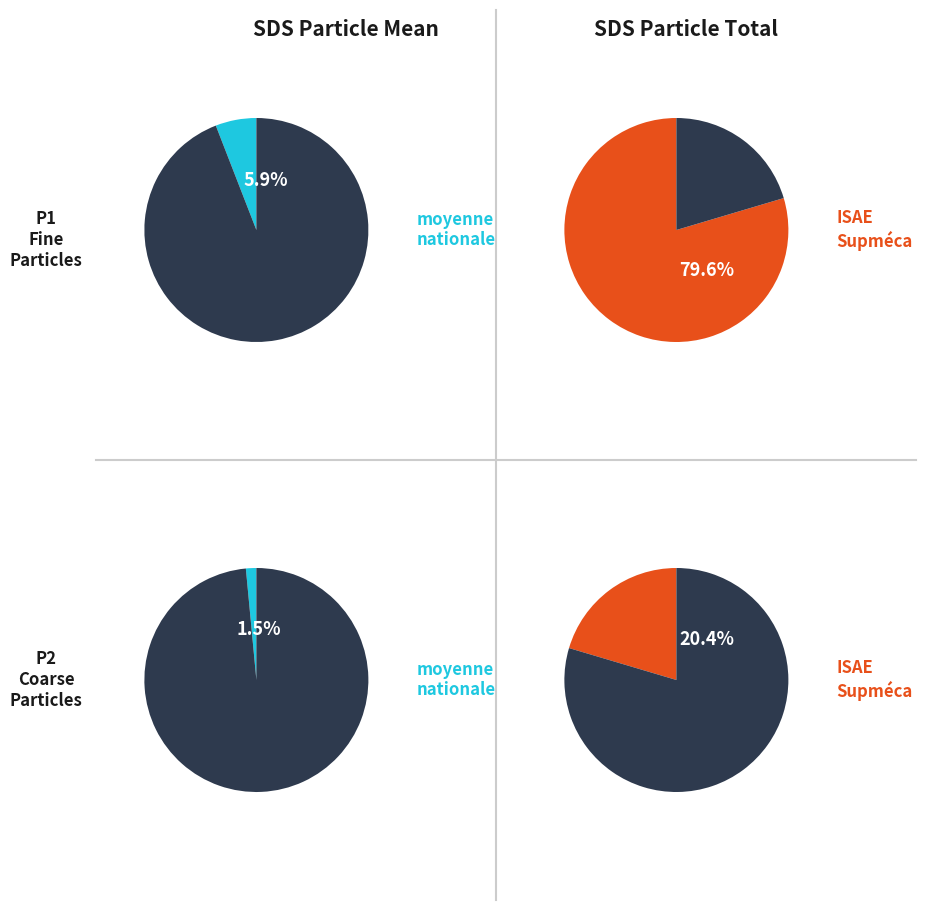

Is the sum of 10 and 15 greater than half?

No